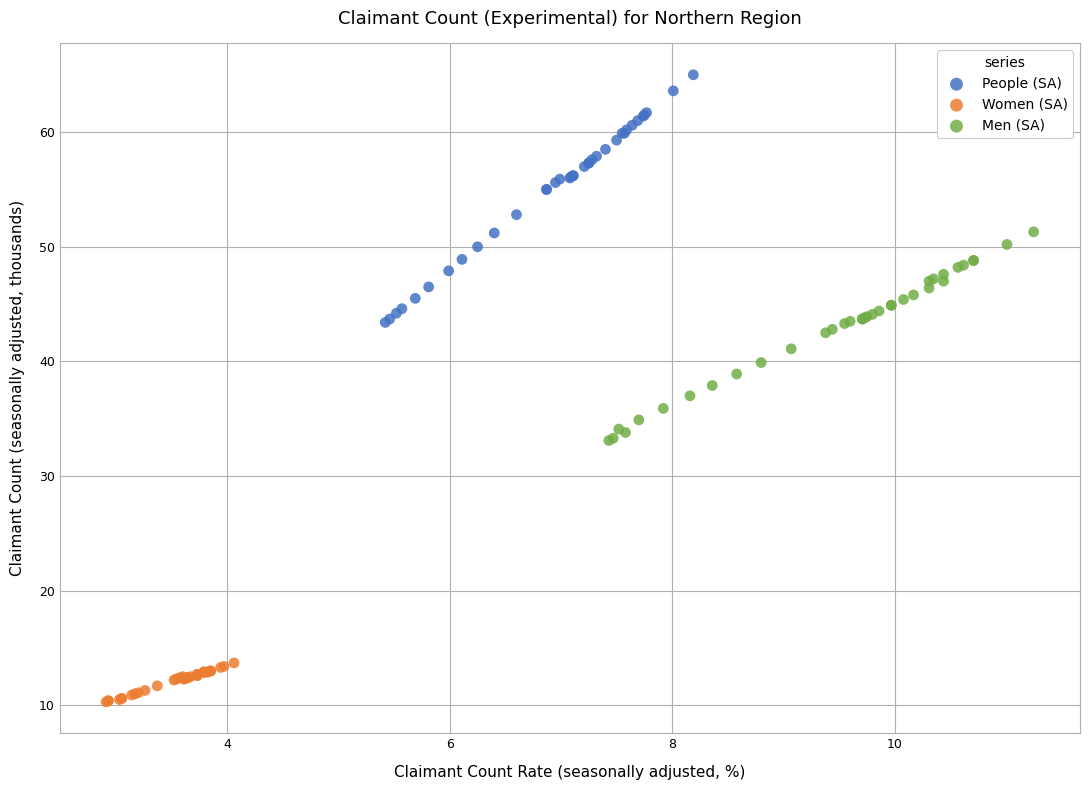

Which series has the widest spread of Y values?

People (SA)